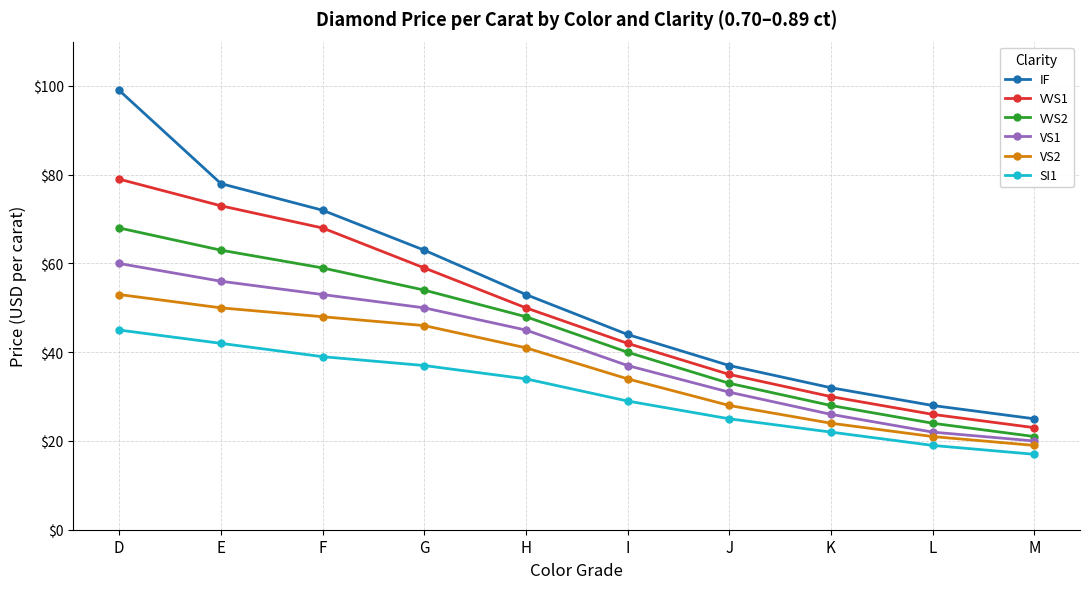

Does the chart display data point markers on the line(s)?

Yes